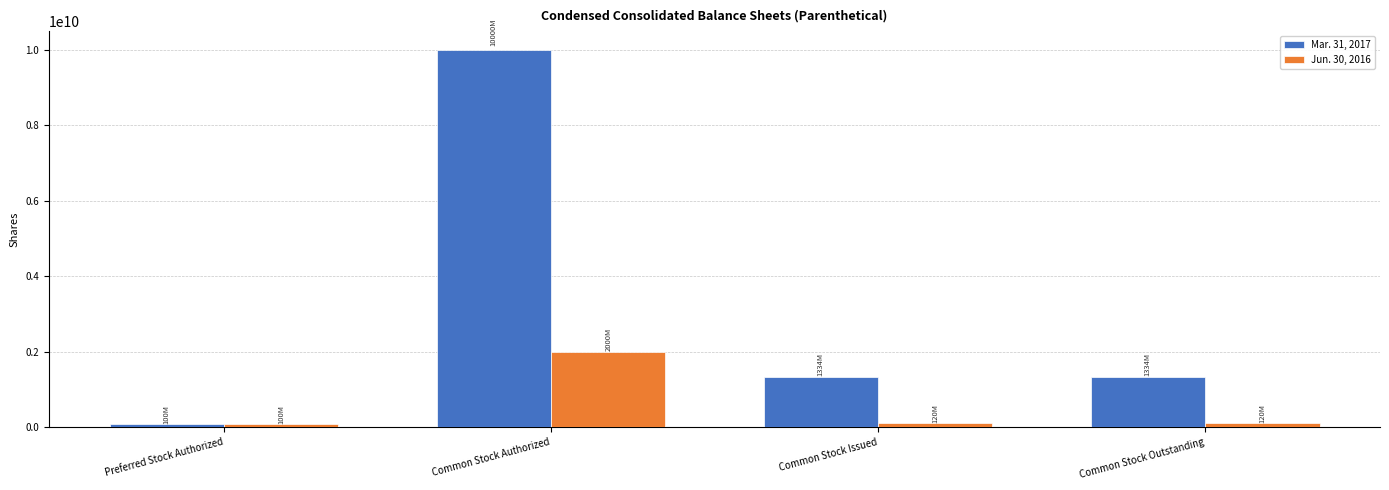

What is the sum of the Jun. 30, 2016 values at Common Stock Authorized and Common Stock Outstanding?

2119772784